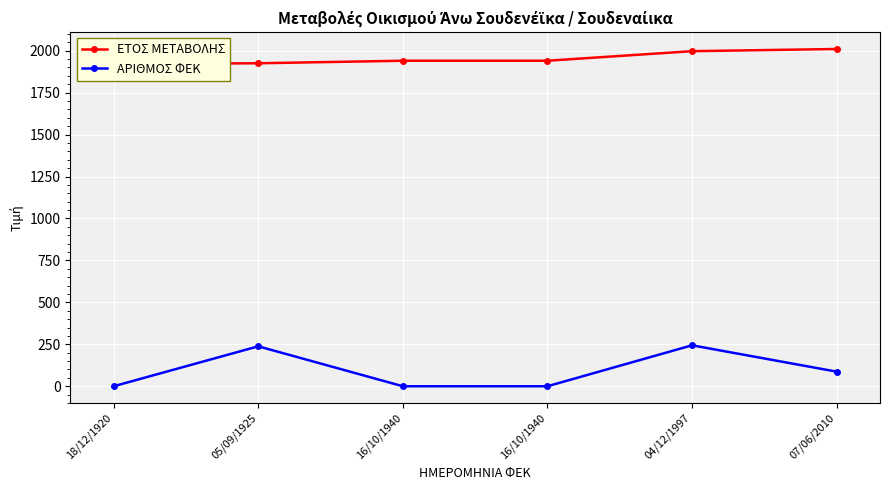

How many data points does each series have?

6